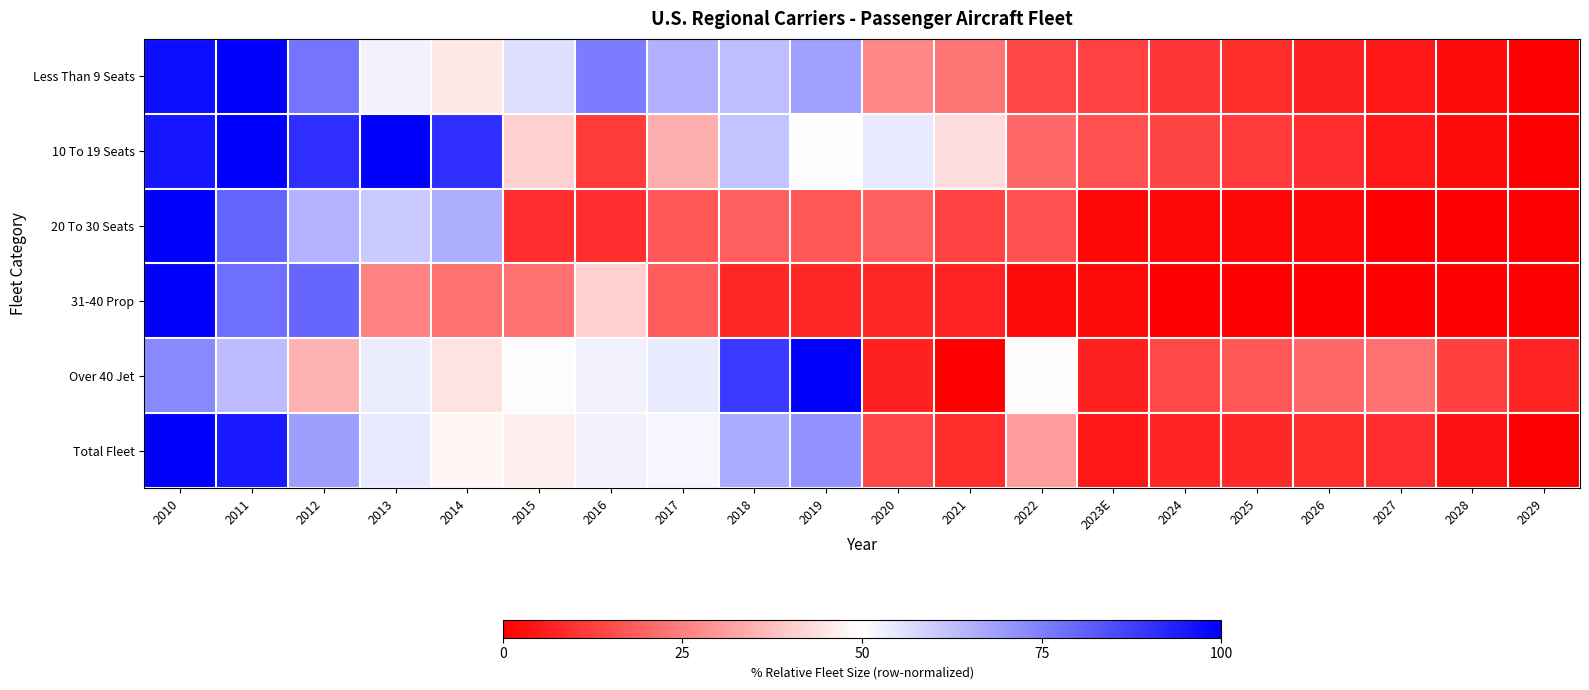

Reading right to left, transcribe all the data shown in this chart.

Less Than 9 Seats: 2029=0.0	2028=2.2	2027=4.3	2026=6.5	2025=8.6	2024=10.8	2023E=12.9	2022=13.8	2021=22.8	2020=26.3	2019=68.5	2018=62.5	2017=65.5	2016=75.4	2015=56.5	2014=45.7	2013=52.6	2012=77.2	2011=100.0	2010=97.0
10 To 19 Seats: 2029=0.0	2028=2.3	2027=4.5	2026=9.1	2025=11.4	2024=13.6	2023E=15.9	2022=20.5	2021=43.2	2020=54.5	2019=50.0	2018=61.4	2017=34.1	2016=11.4	2015=40.9	2014=90.9	2013=100.0	2012=90.9	2011=100.0	2010=95.5
20 To 30 Seats: 2029=0.0	2028=0.0	2027=0.0	2026=1.3	2025=1.3	2024=1.3	2023E=1.3	2022=15.8	2021=13.2	2020=18.4	2019=17.1	2018=18.4	2017=17.1	2016=9.2	2015=9.2	2014=65.8	2013=60.5	2012=64.5	2011=80.3	2010=100.0
31-40 Prop: 2029=0.0	2028=0.0	2027=0.0	2026=0.0	2025=0.0	2024=0.0	2023E=2.1	2022=2.1	2021=6.9	2020=7.6	2019=7.6	2018=7.6	2017=18.1	2016=41.0	2015=22.2	2014=22.2	2013=25.7	2012=79.9	2011=78.5	2010=100.0
Over 40 Jet: 2029=7.0	2028=12.3	2027=22.3	2026=20.7	2025=17.3	2024=14.1	2023E=6.6	2022=49.3	2021=0.0	2020=6.4	2019=100.0	2018=88.4	2017=54.1	2016=52.5	2015=50.5	2014=44.5	2013=53.6	2012=34.8	2011=63.0	2010=73.2
Total Fleet: 2029=0.0	2028=3.4	2027=9.1	2026=9.0	2025=8.0	2024=7.1	2023E=4.6	2022=30.7	2021=8.6	2020=14.1	2019=71.4	2018=66.8	2017=51.6	2016=52.5	2015=46.8	2014=48.3	2013=54.6	2012=69.0	2011=94.7	2010=100.0